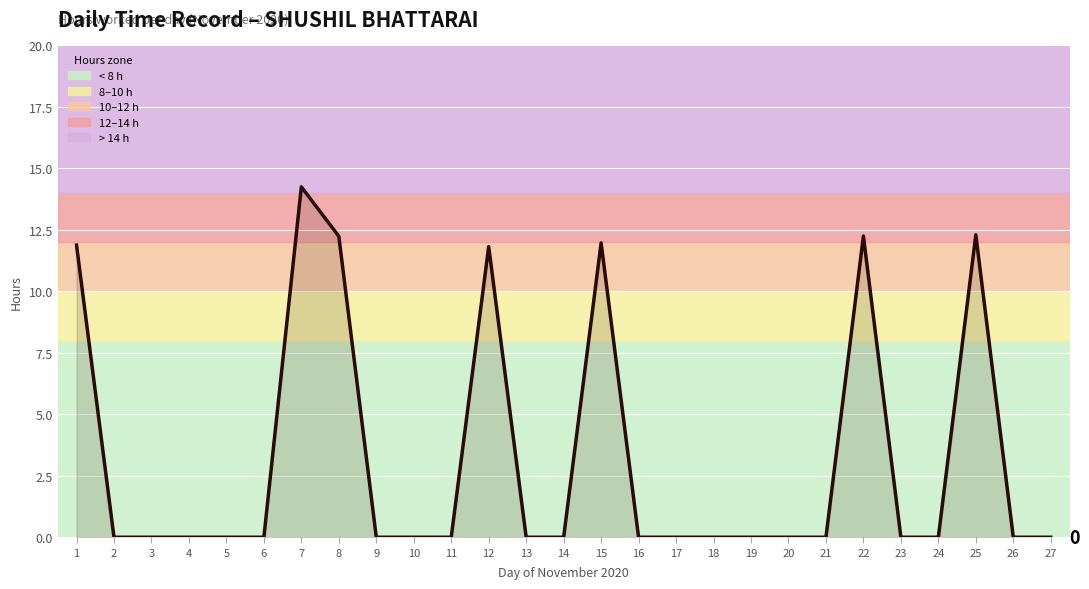

What is the ratio of the value at 8 to the value at 12?

1.0